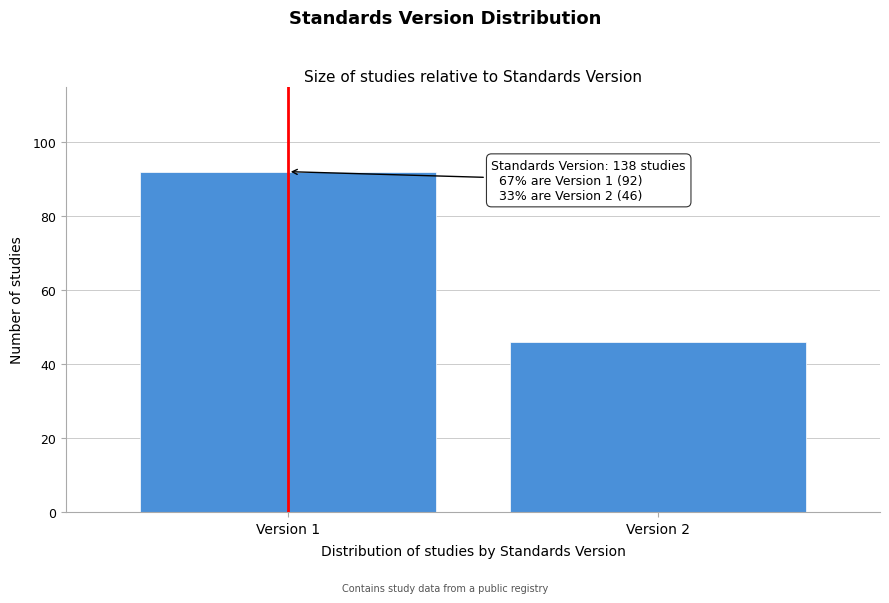

Reading left to right, extract all data points from this chart.

Version 1=92	Version 2=46